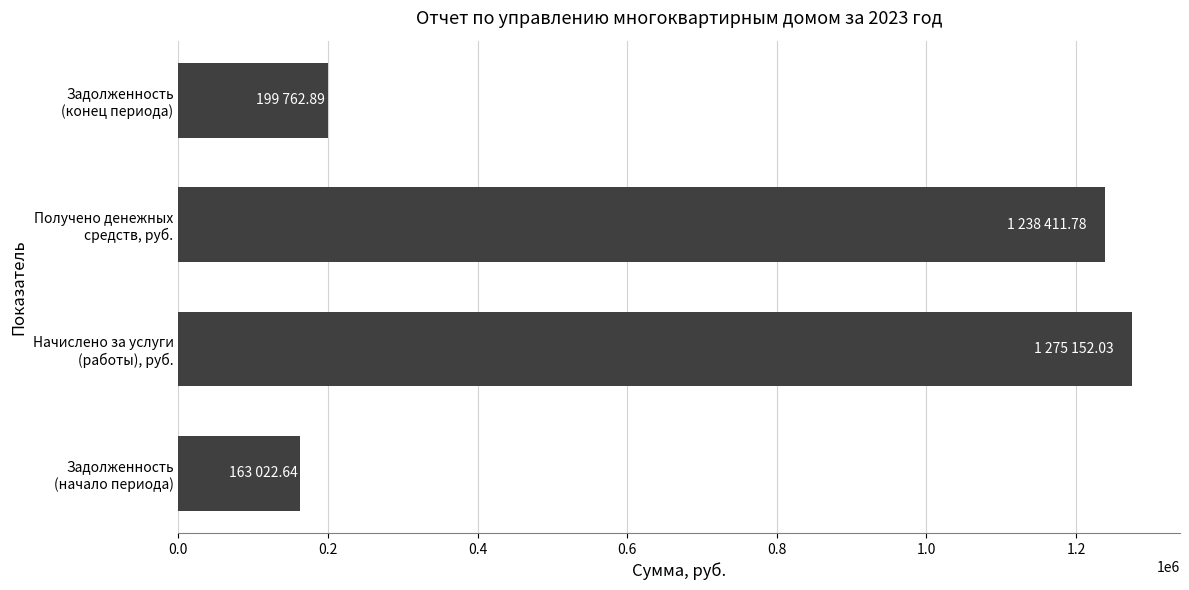

What is the maximum value shown in the chart?

1275152.0